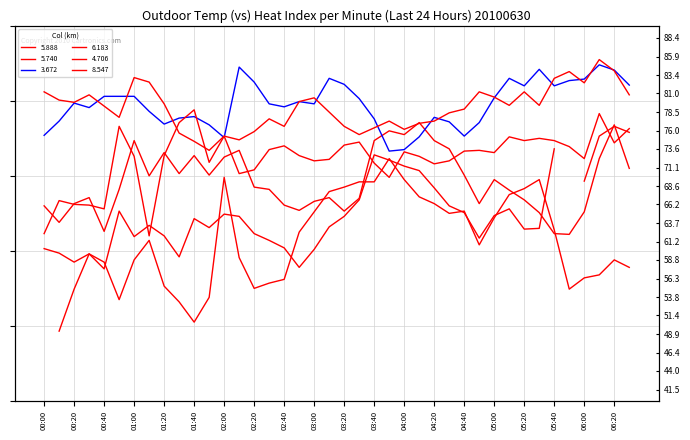

List the labels in order of 6.183 value, largest first.

2010/06/30 01:40, 2010/06/30 06:10, 2010/06/30 01:30, 2010/06/30 00:50, 2010/06/30 06:30, 2010/06/30 02:00, 2010/06/30 05:10, 2010/06/30 05:30, 2010/06/30 05:20, 2010/06/30 05:40, 2010/06/30 03:30, 2010/06/30 06:20, 2010/06/30 03:20, 2010/06/30 02:40, 2010/06/30 05:50, 2010/06/30 02:30, 2010/06/30 04:50, 2010/06/30 04:40, 2010/06/30 04:00, 2010/06/30 05:00, 2010/06/30 01:20, 2010/06/30 02:50, 2010/06/30 01:00, 2010/06/30 04:10, 2010/06/30 06:00, 2010/06/30 03:10, 2010/06/30 03:00, 2010/06/30 04:30, 2010/06/30 01:50, 2010/06/30 03:40, 2010/06/30 04:20, 2010/06/30 02:20, 2010/06/30 02:10, 2010/06/30 03:50, 2010/06/30 00:10, 2010/06/30 00:20, 2010/06/30 00:30, 2010/06/30 00:40, 2010/06/30 00:00, 2010/06/30 01:10